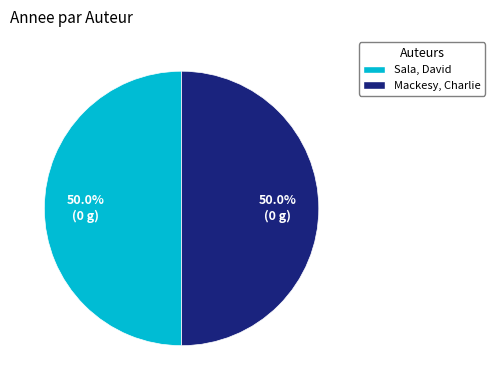

True or false: Sala, David accounts for 63% of the total.

False